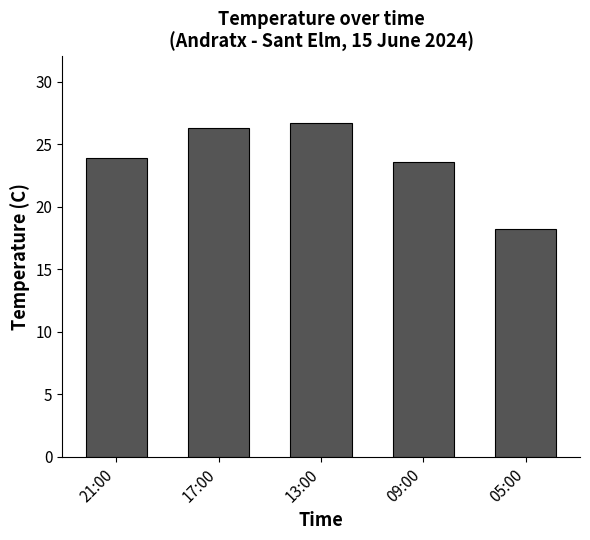

Are the bars grouped side by side (vs. stacked)?

No